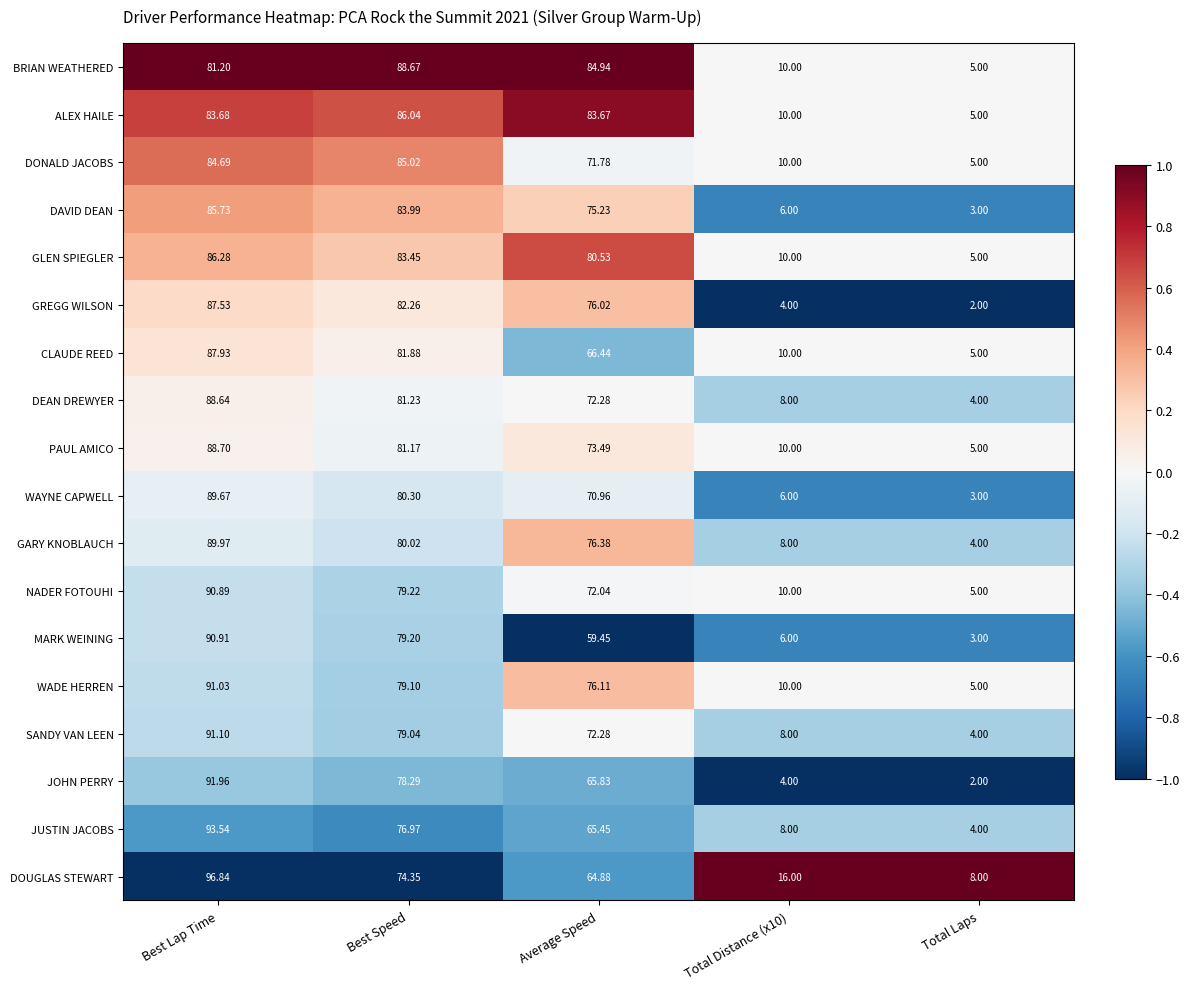

Rank the series by their maximum value, from highest to lowest.

DOUGLAS STEWART, JUSTIN JACOBS, JOHN PERRY, SANDY VAN LEEN, WADE HERREN, MARK WEINING, NADER FOTOUHI, GARY KNOBLAUCH, WAYNE CAPWELL, PAUL AMICO, BRIAN WEATHERED, DEAN DREWYER, CLAUDE REED, GREGG WILSON, GLEN SPIEGLER, ALEX HAILE, DAVID DEAN, DONALD JACOBS